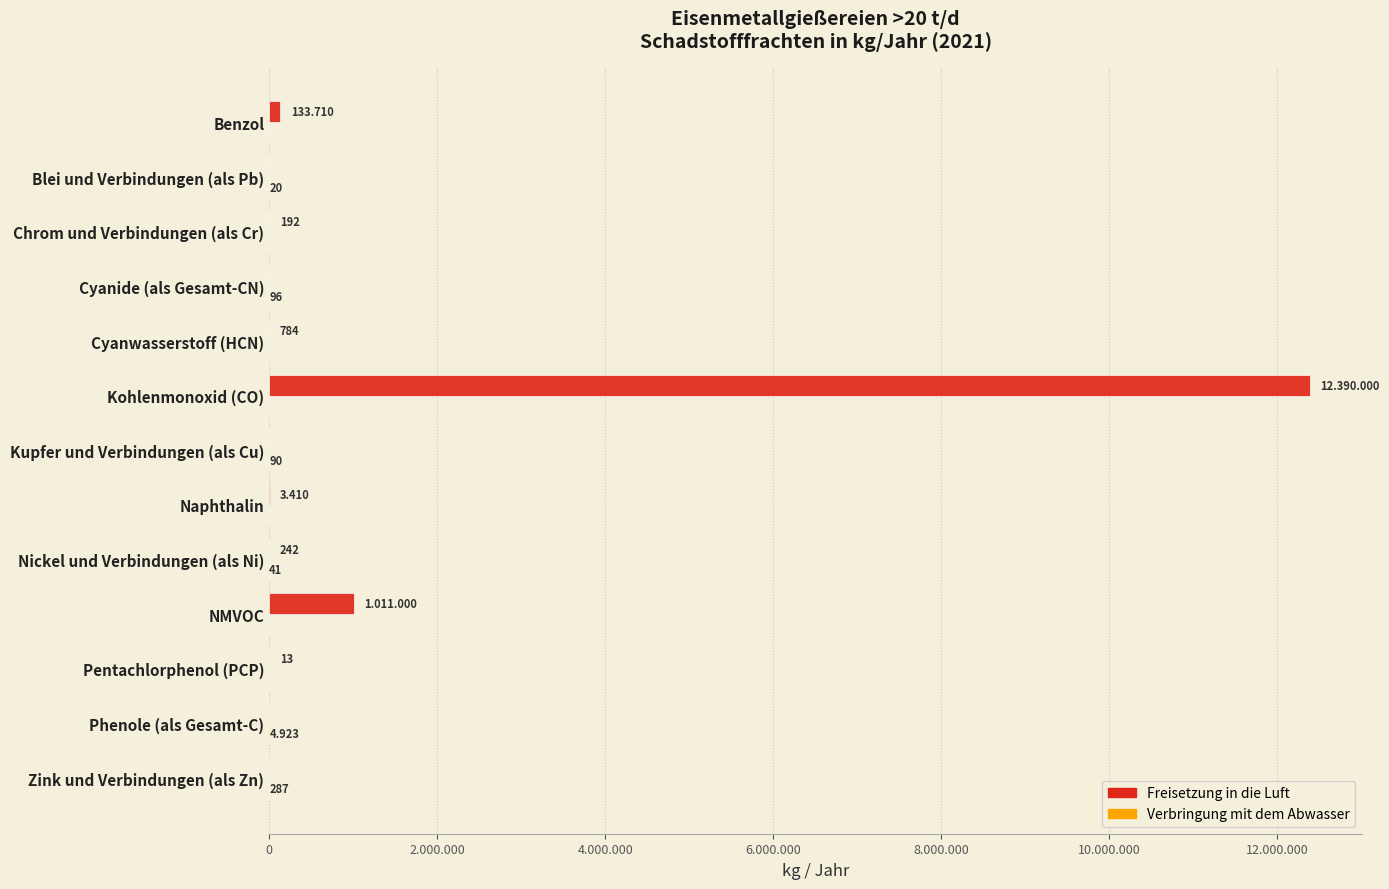

How many bars are there in each group?

2